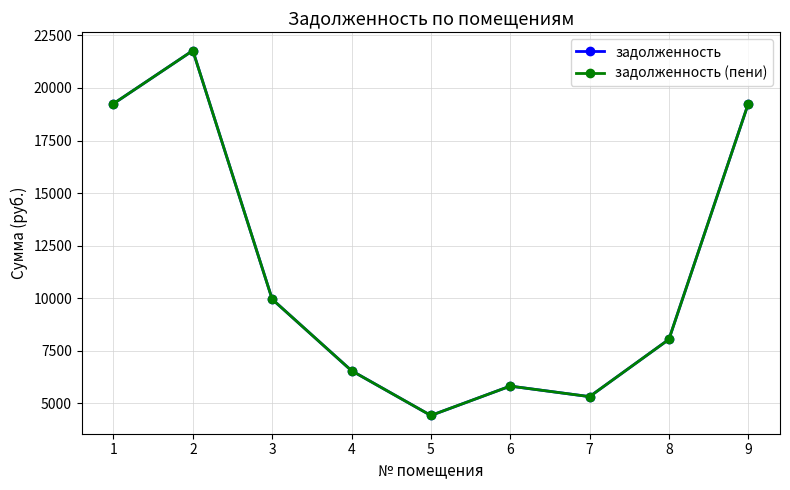

Does the chart have visible grid lines?

Yes